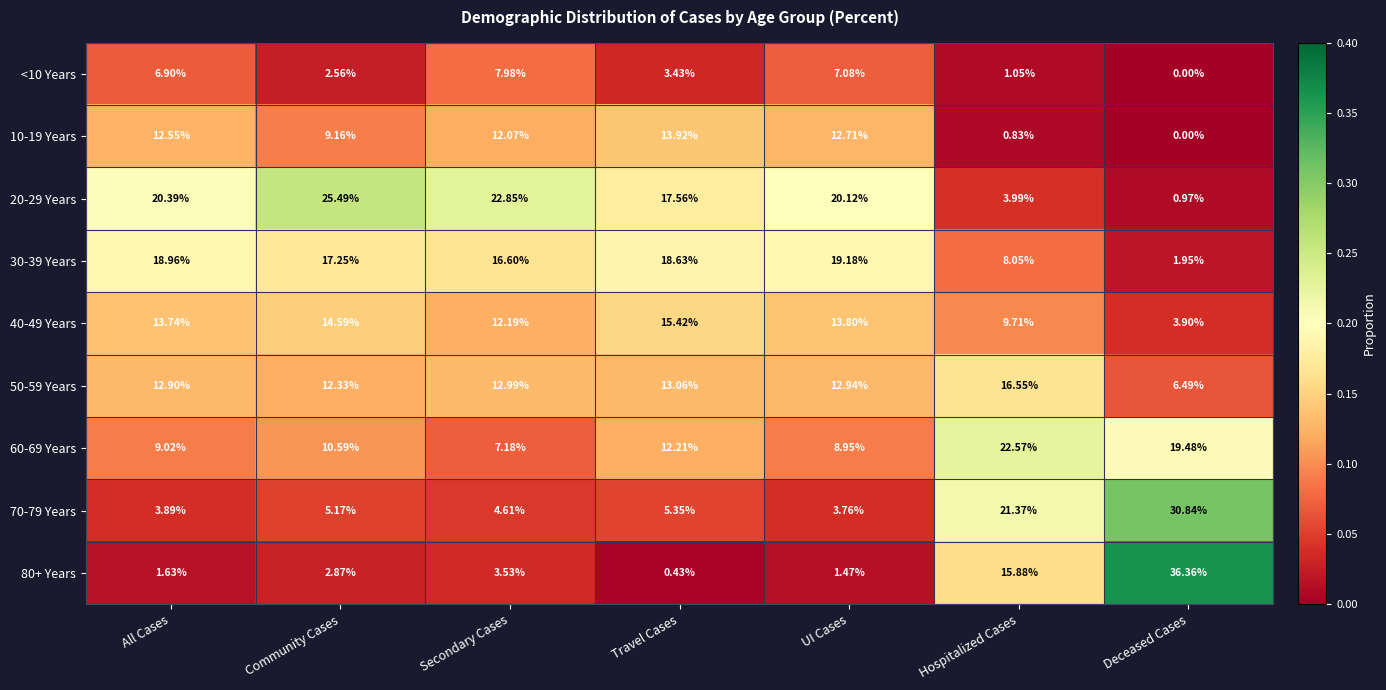

Between Community Cases and UI Cases, which series saw the biggest shift?

20-29 Years